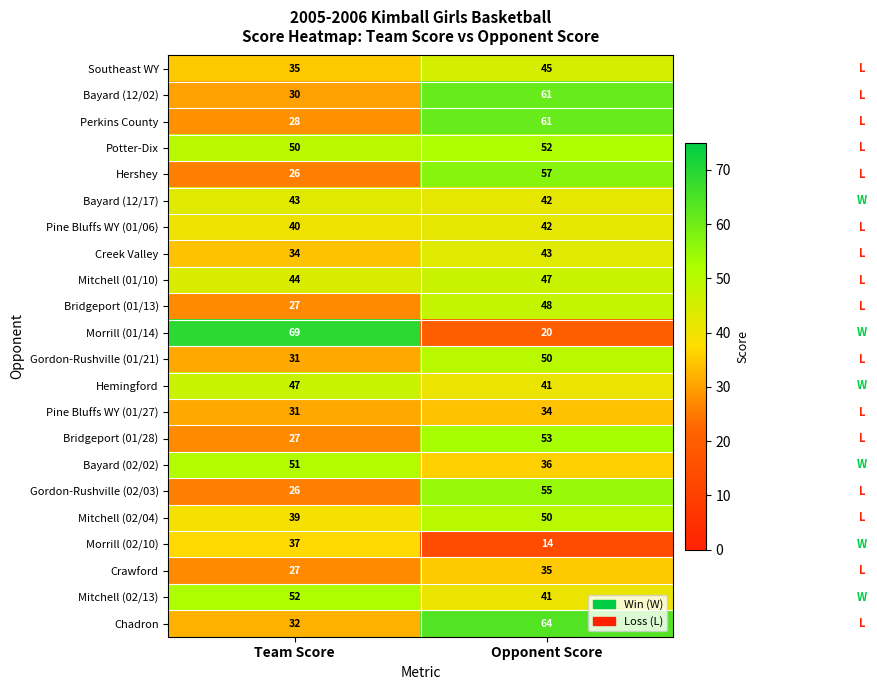

What is the difference between the maximum and minimum values in the Gordon-Rushville (02/03) series?

29